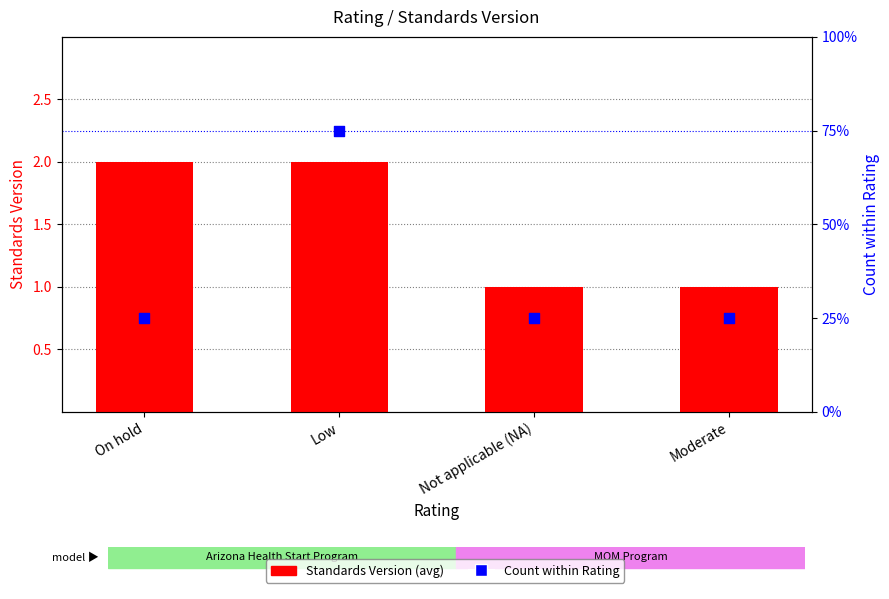

What is the total value across all series at Low?

5